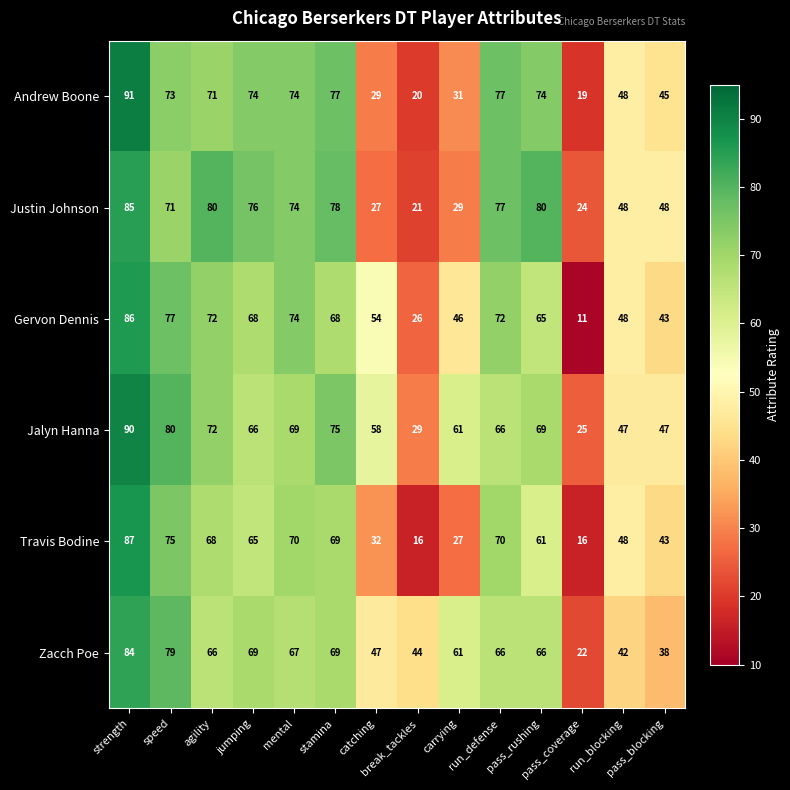

What is the total value across all series at speed?

455